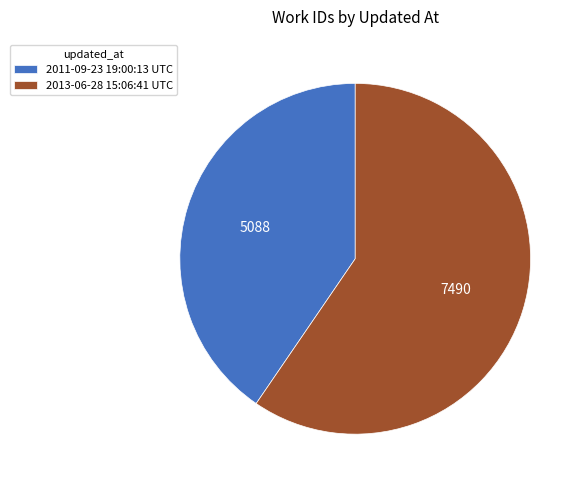

Combined, do 2011-09-23 19:00:13 UTC and 2013-06-28 15:06:41 UTC account for over 50%?

Yes